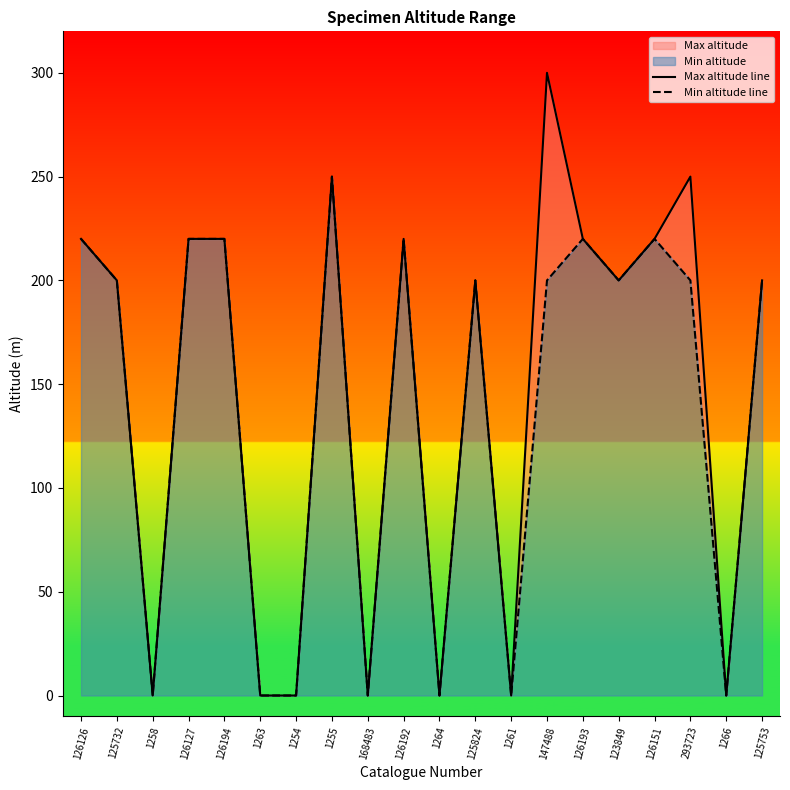

List the series in order of their peak value, lowest first.

Min altitude line, Max altitude line